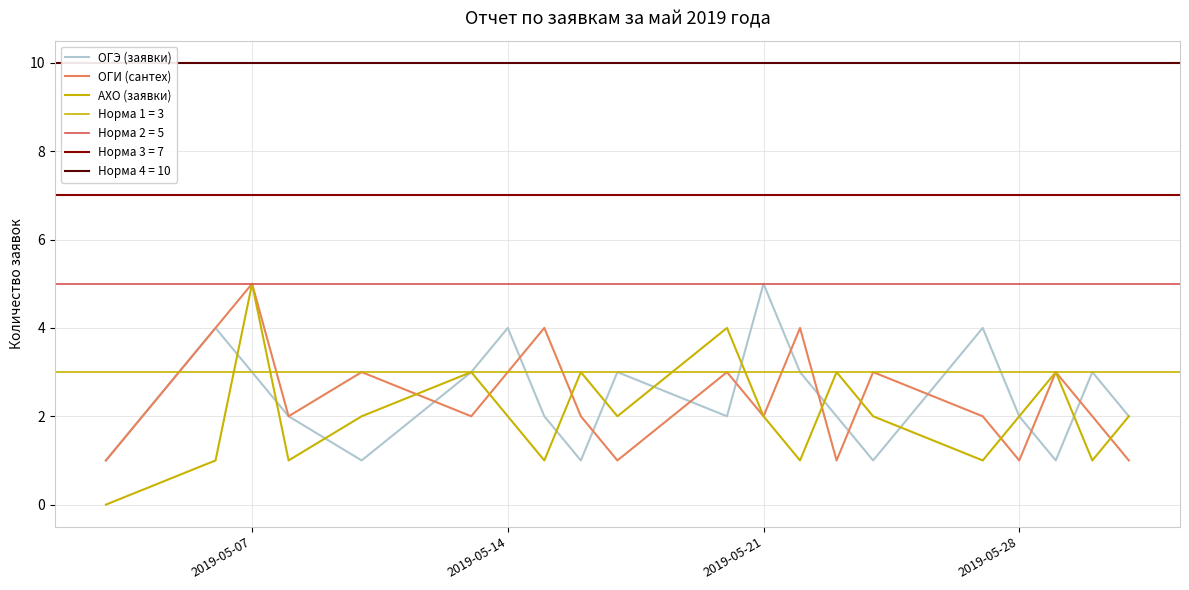

How many positive values does the АХО (заявки) series have?

19